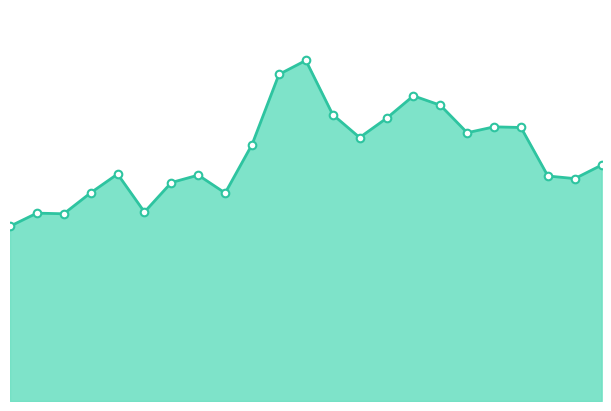

What is the total value across all series at 2015.0?

2000